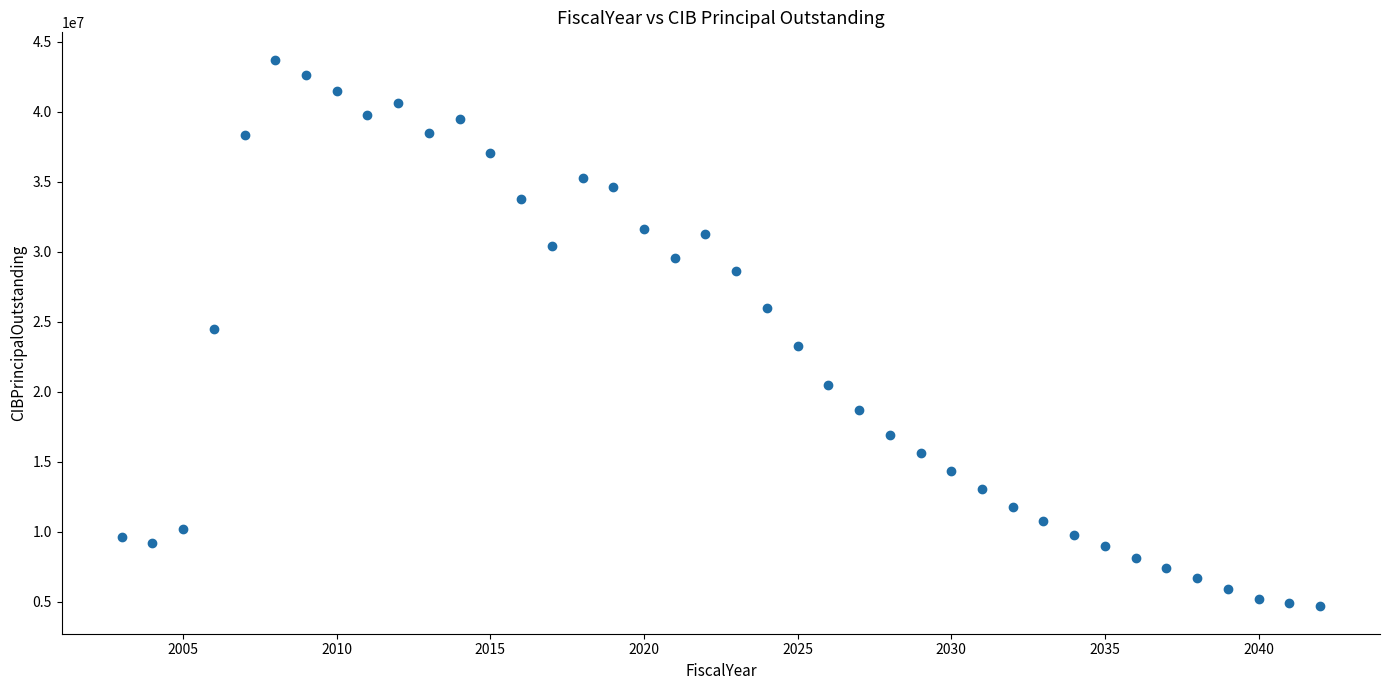

What is the range of Y values (max minus min)?

39058000